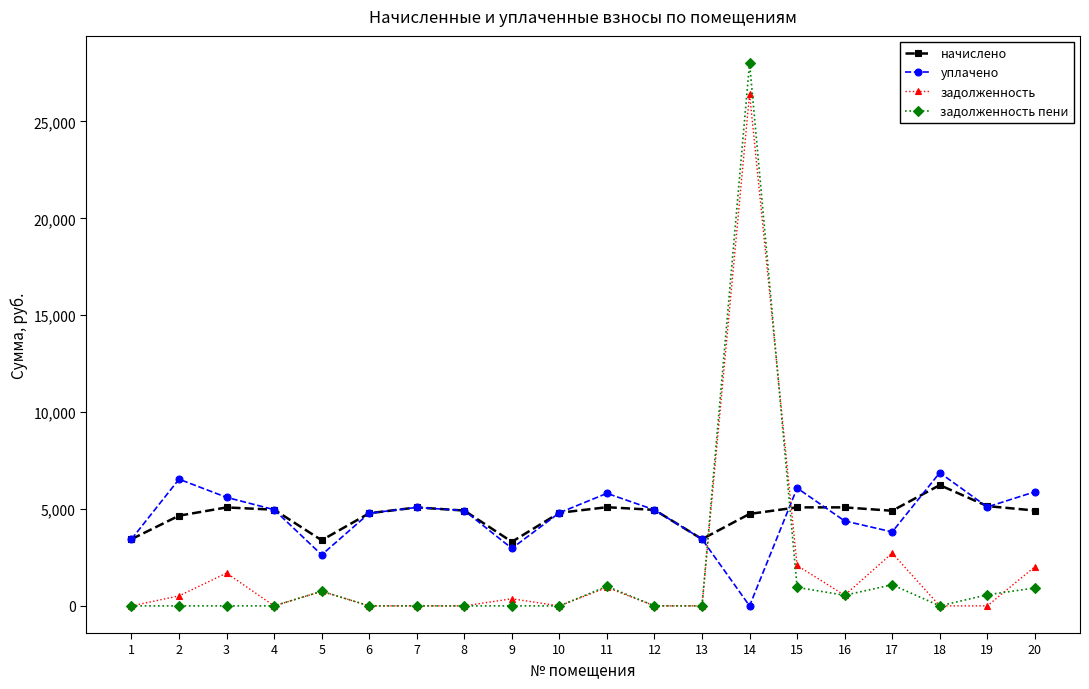

Between 14 and 19, which series saw the biggest shift?

задолженность пени